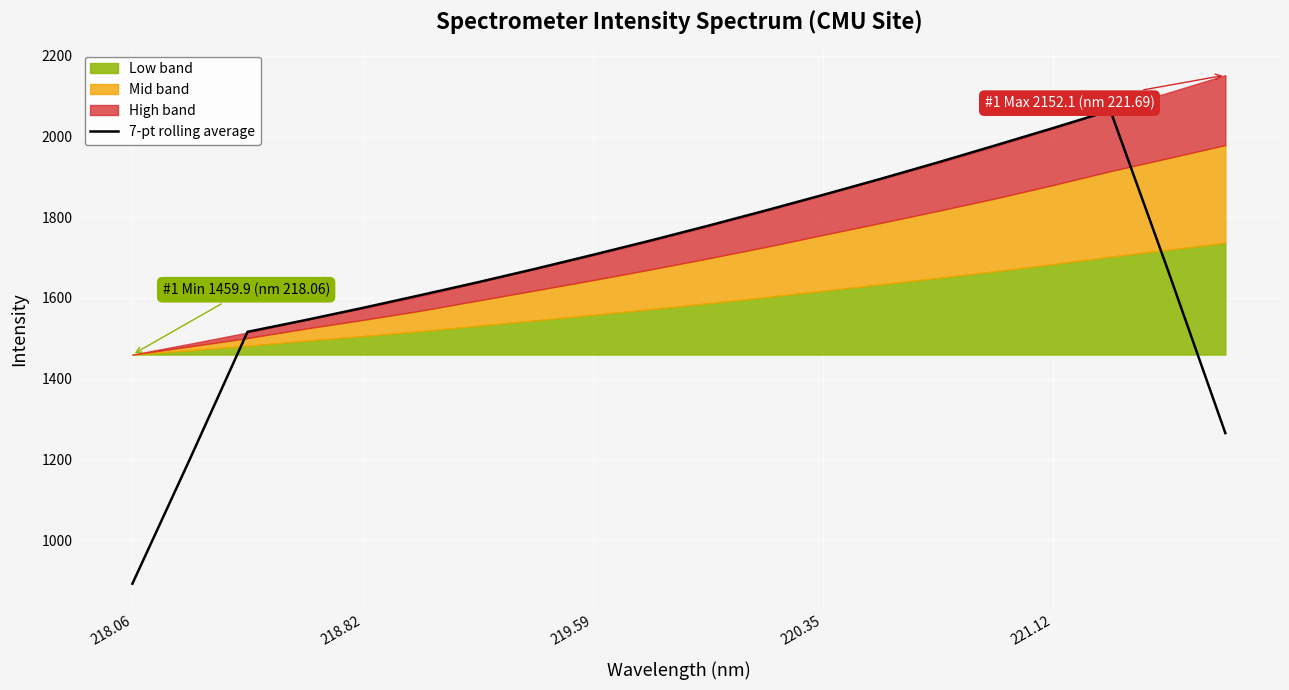

What is the minimum value for 7-pt rolling average?

892.2